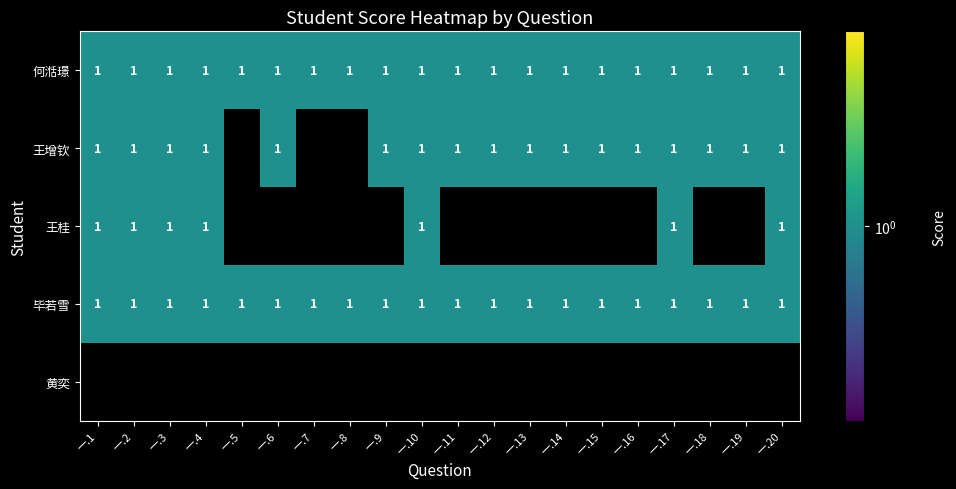

What is the total value across all series at 一.18?

3